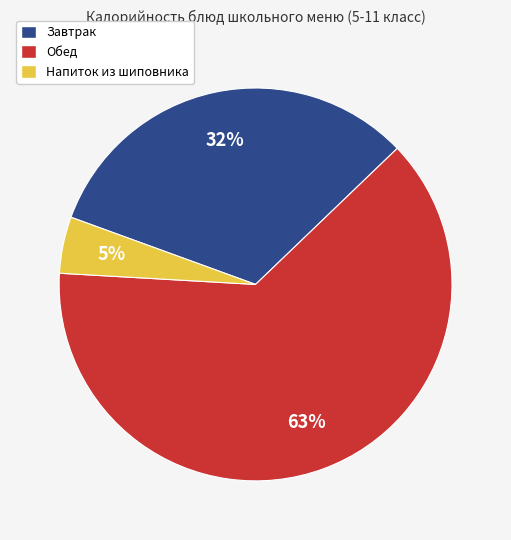

Is there a majority slice in this chart?

Yes